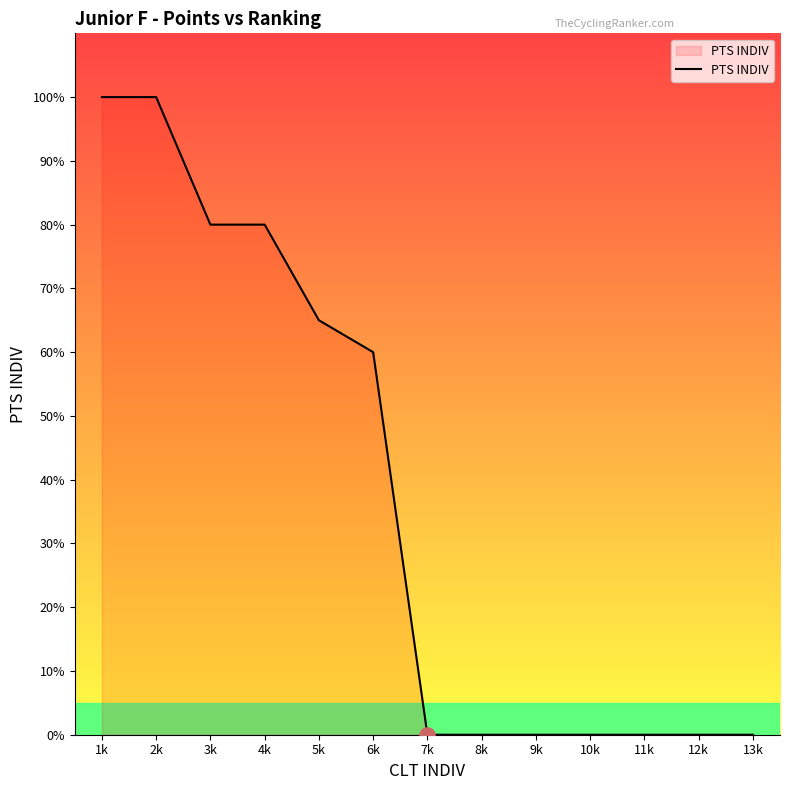

What is the change in value from 2k to 11k?

-100